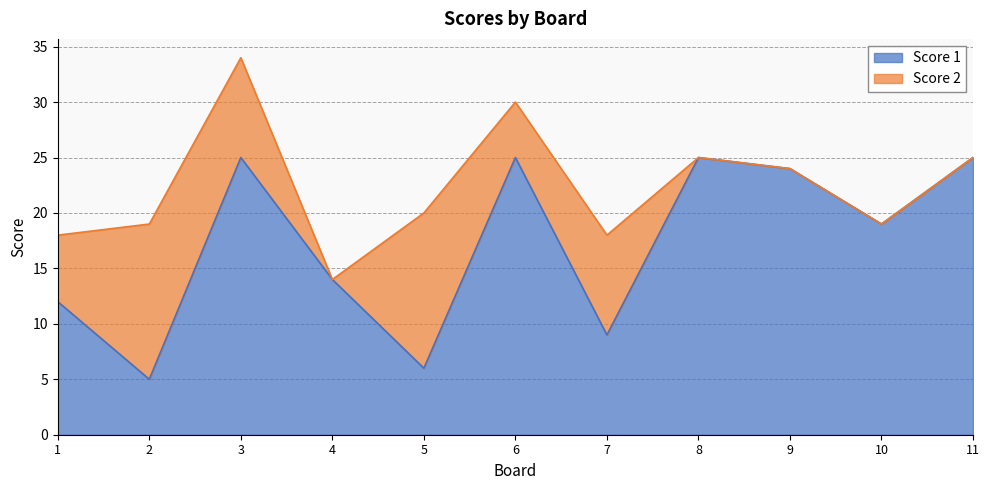

At which category does the data reach its first local valley?

2